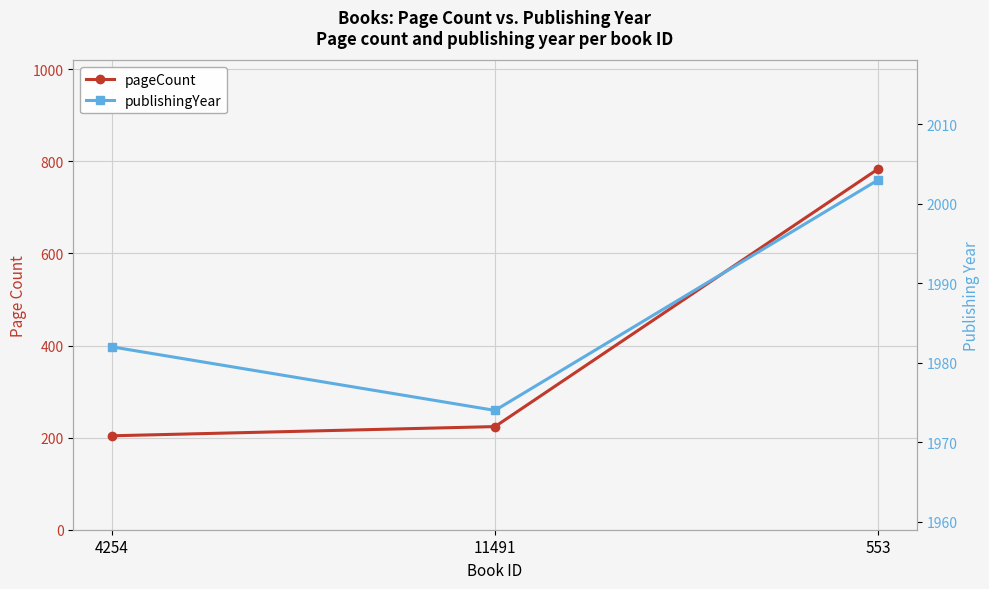

What is the minimum value for publishingYear?

1974